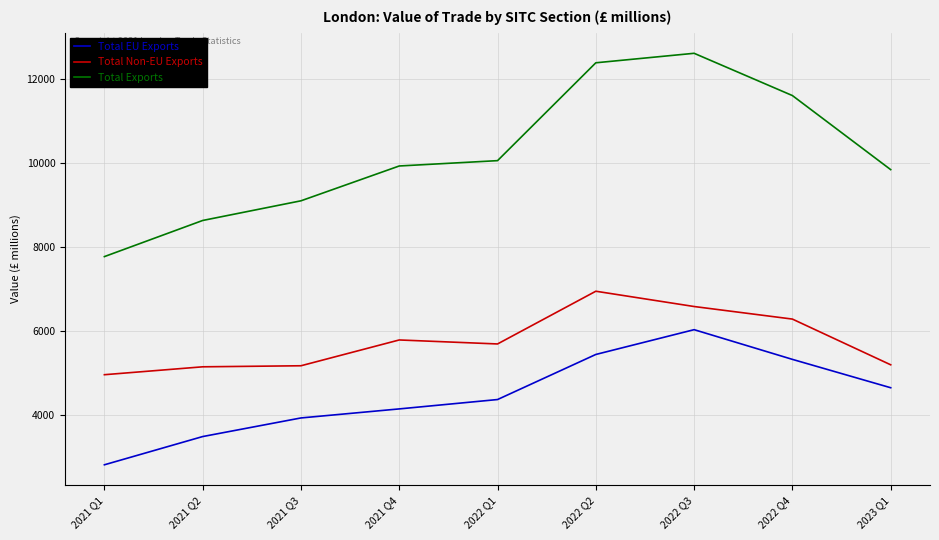

The Total EU Exports series shows 1859 at 2021 Q4. True or false?

False